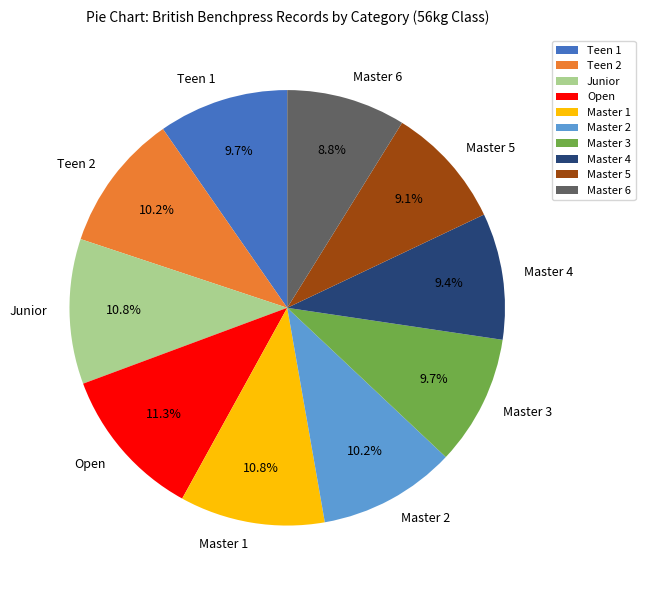

What is the largest slice in the pie chart?

Open